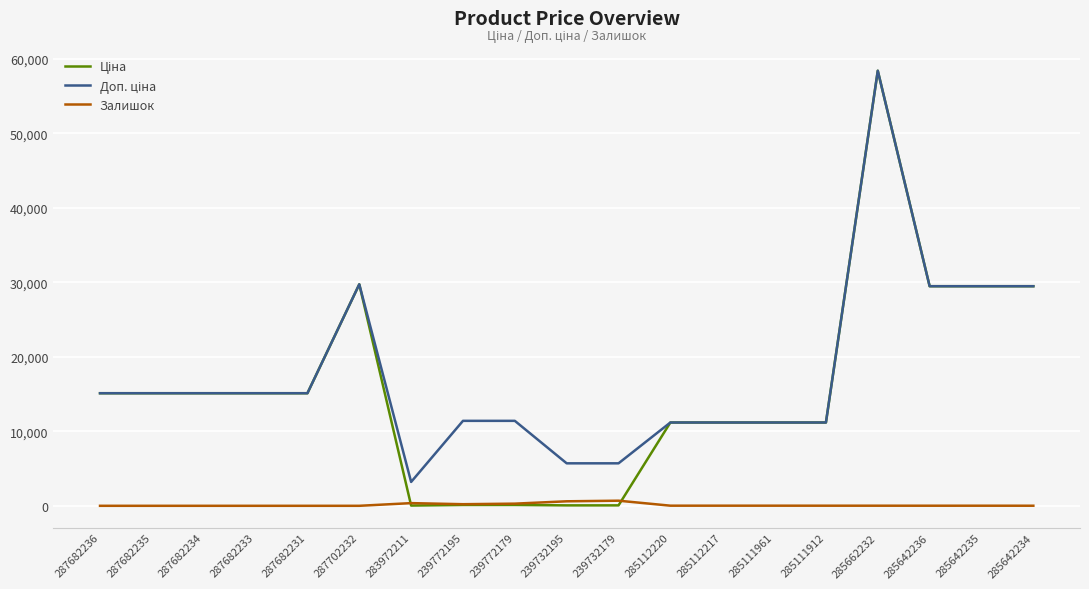

At which category is the sum across all series the highest?

285662232